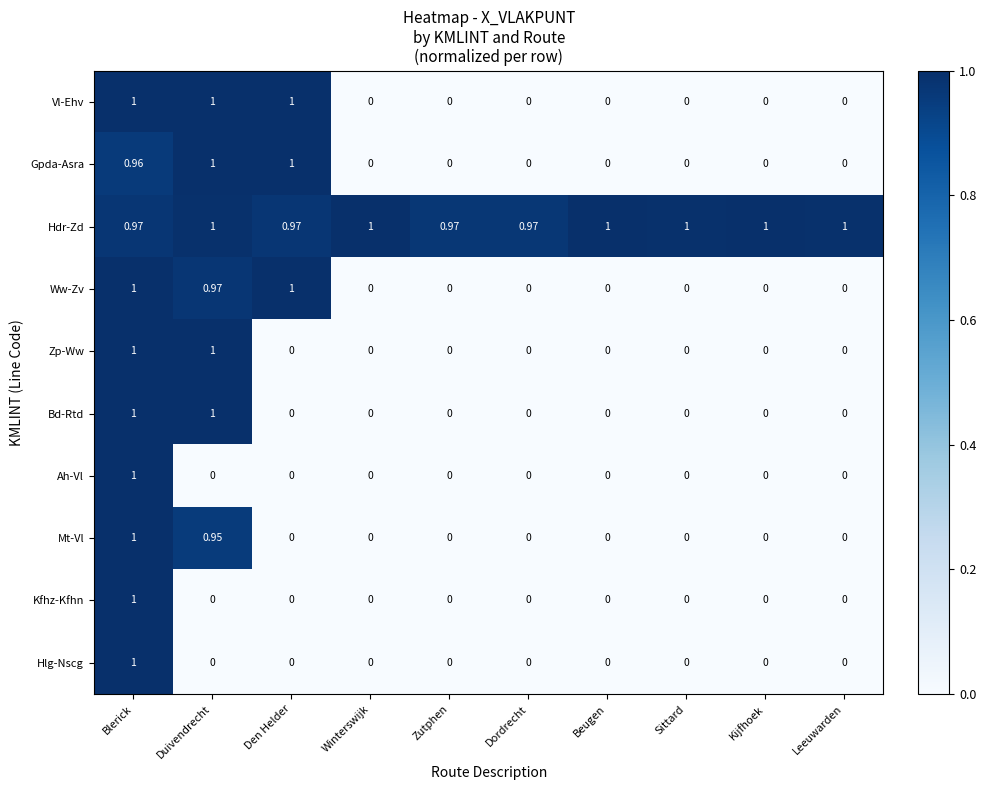

Which series has the largest total across all categories?

Hdr-Zd